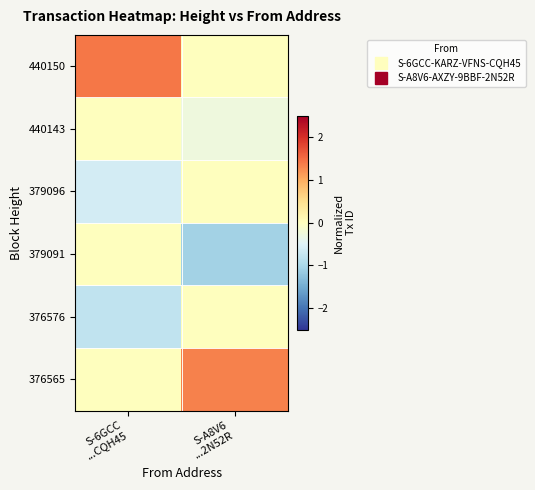

Reading left to right, transcribe all the data shown in this chart.

440150: S-6GCC
...CQH45=1.4	S-A8V6
...2N52R=0.0
440143: S-6GCC
...CQH45=0.0	S-A8V6
...2N52R=-0.3
379096: S-6GCC
...CQH45=-0.6	S-A8V6
...2N52R=0.0
379091: S-6GCC
...CQH45=0.0	S-A8V6
...2N52R=-1.1
376576: S-6GCC
...CQH45=-0.8	S-A8V6
...2N52R=0.0
376565: S-6GCC
...CQH45=0.0	S-A8V6
...2N52R=1.3